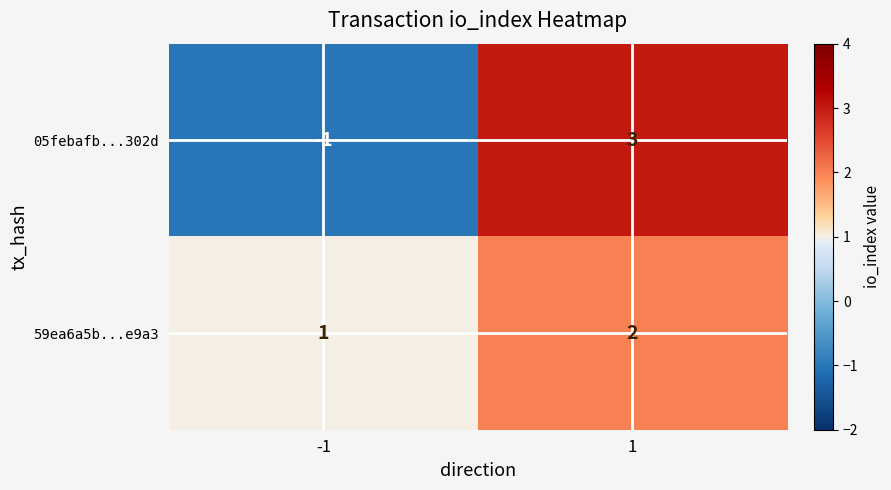

List the series in order of their peak value, highest first.

05febafb...302d, 59ea6a5b...e9a3